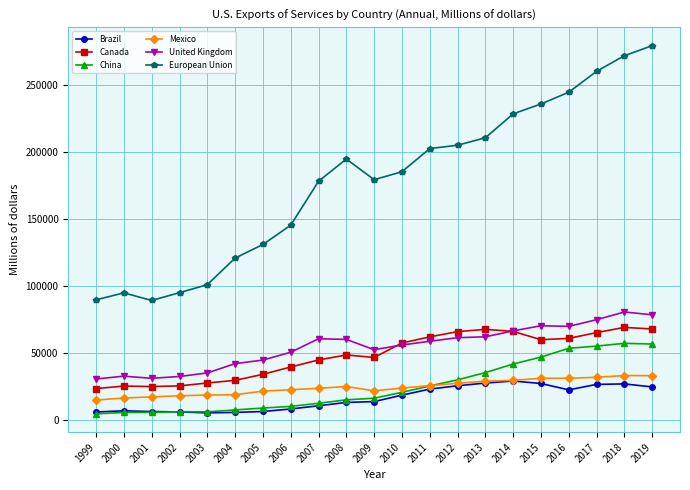

Is it true that Canada equals 24846 at 2001?

True